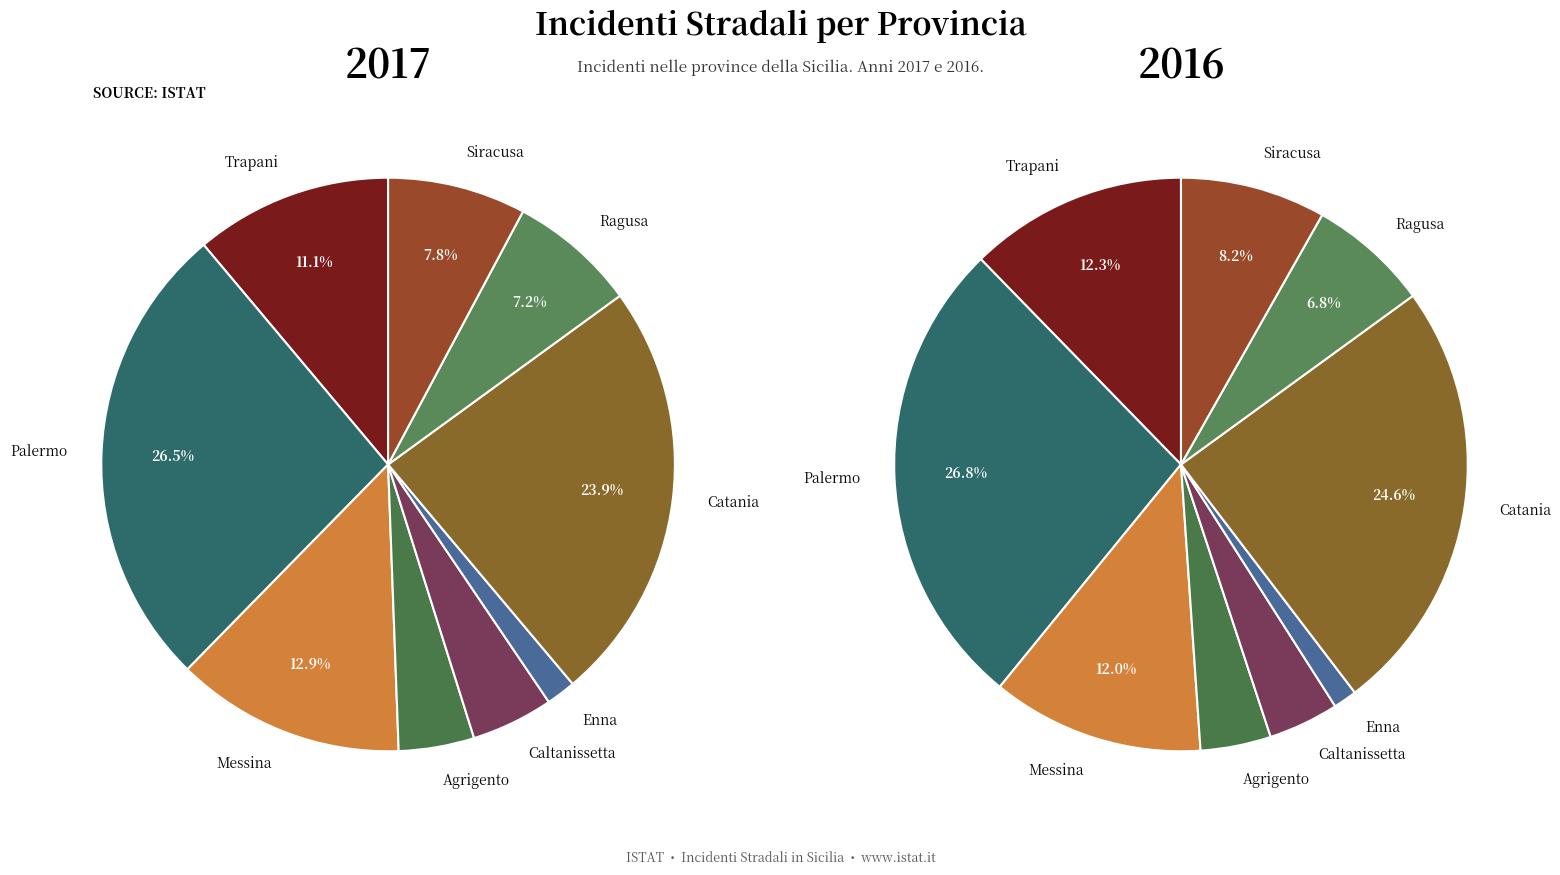

Is Siracusa the majority of the pie?

No